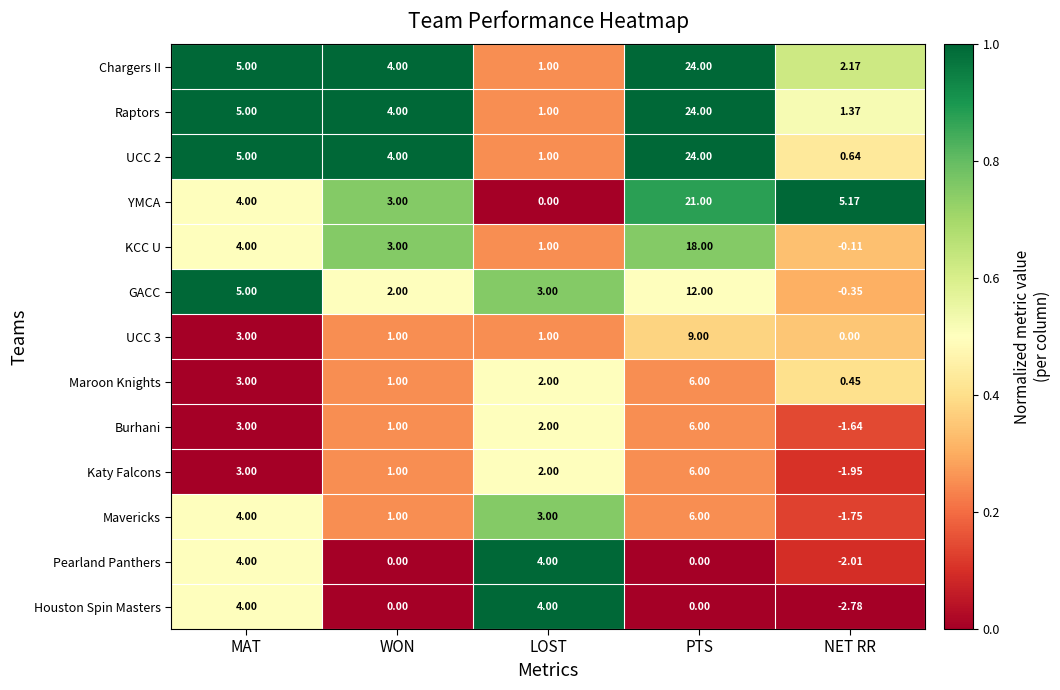

At which category is the sum across all series the highest?

PTS